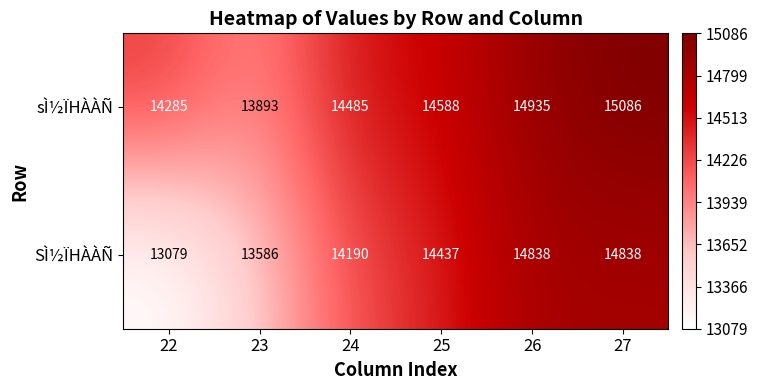

What is the minimum value for sÌ½ÏHÀÀÑ?

13893